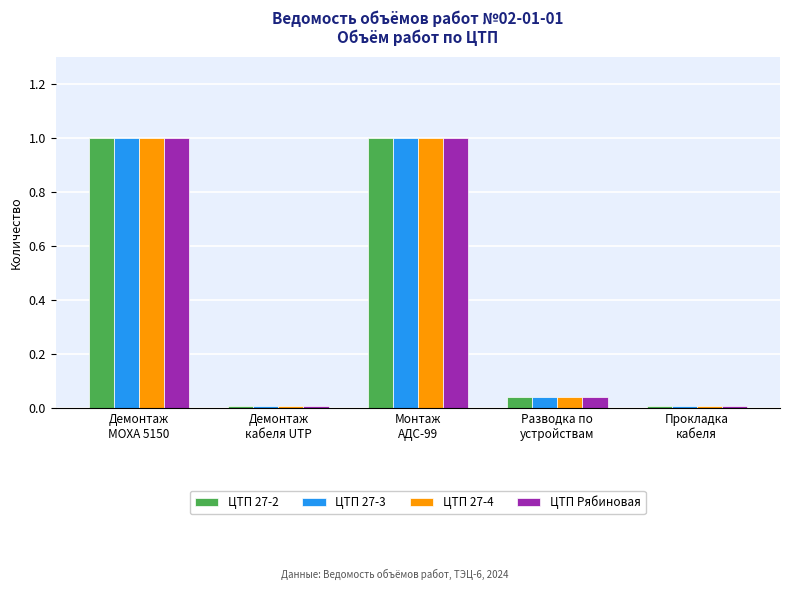

What are all the series names shown in the legend?

ЦТП 27-2, ЦТП 27-3, ЦТП 27-4, ЦТП Рябиновая